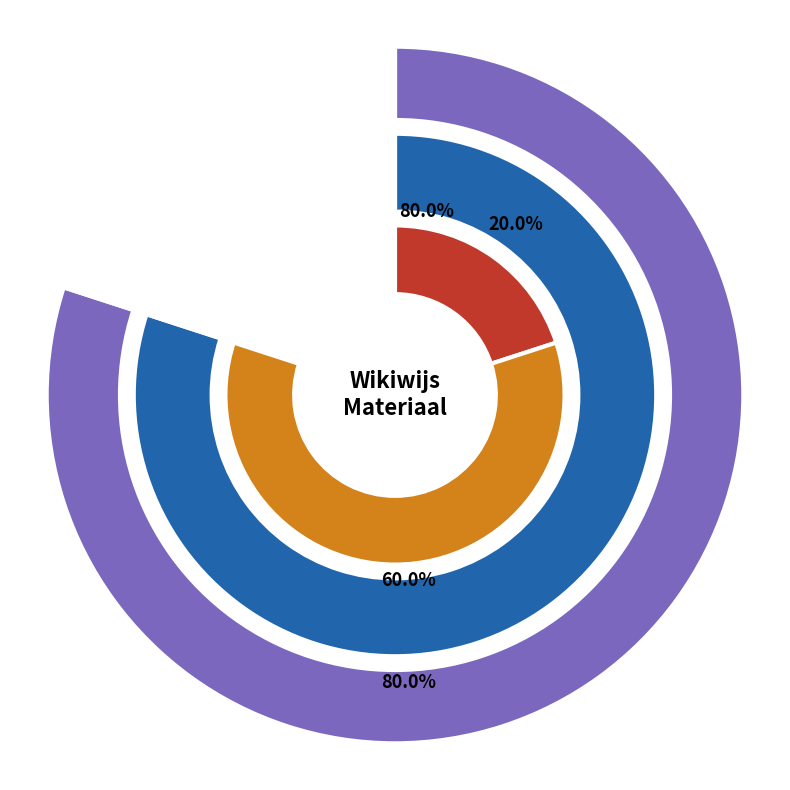

Which slice is the largest?

Eindopdracht